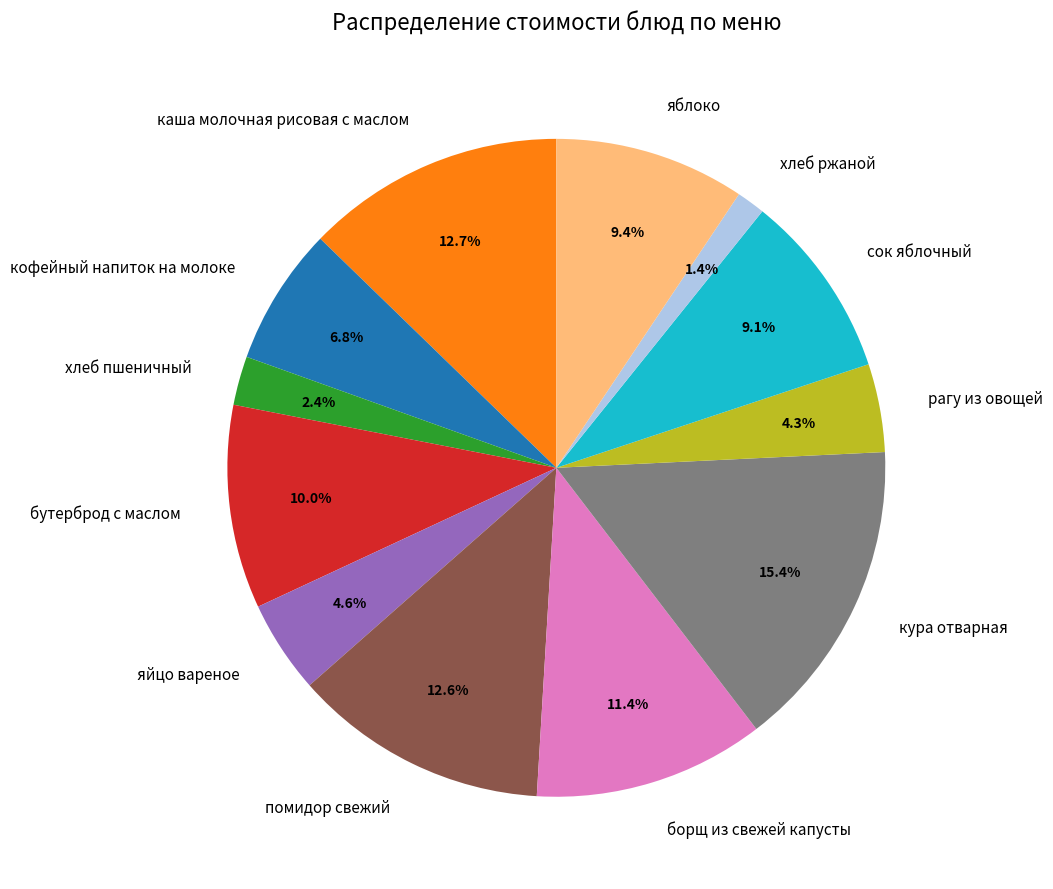

To the nearest percent, what portion does сок яблочный represent?

9%